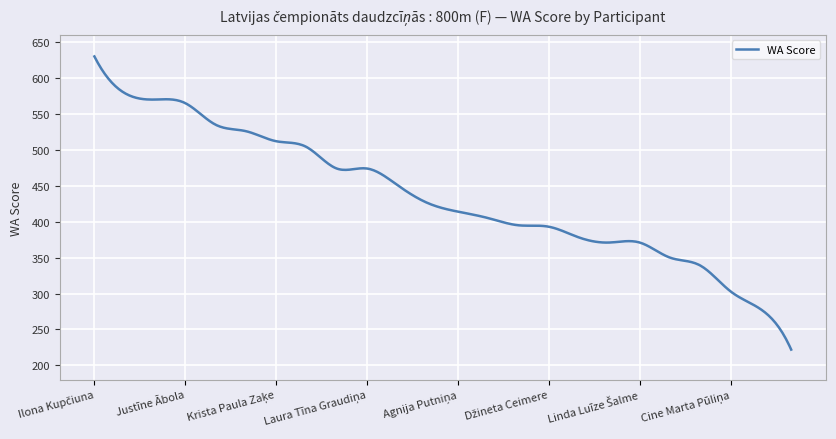

How many lines are shown in the chart?

1